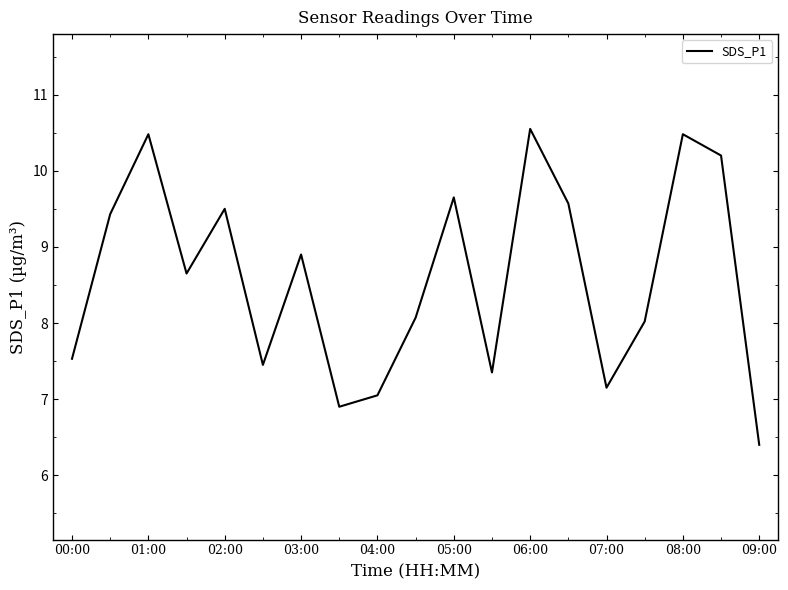

What is the greatest value displayed?

10.6